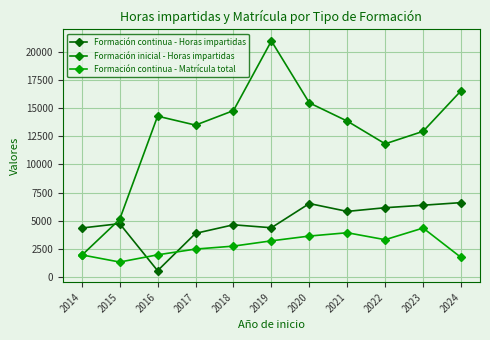

True or false: Formación inicial - Horas impartidas has more than 0 points higher than both neighbors.

True